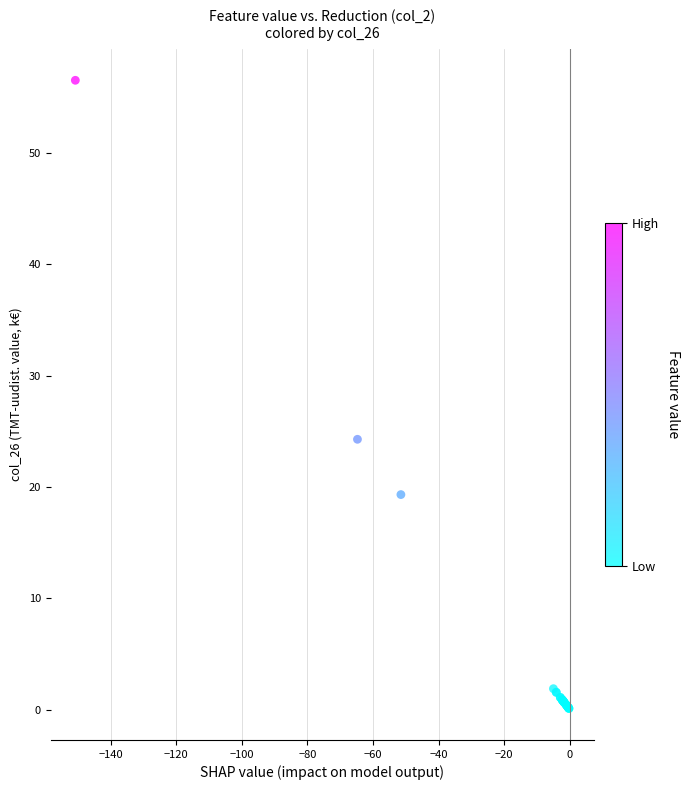

What Y value in the scatter plot is closest to 28?

24.3